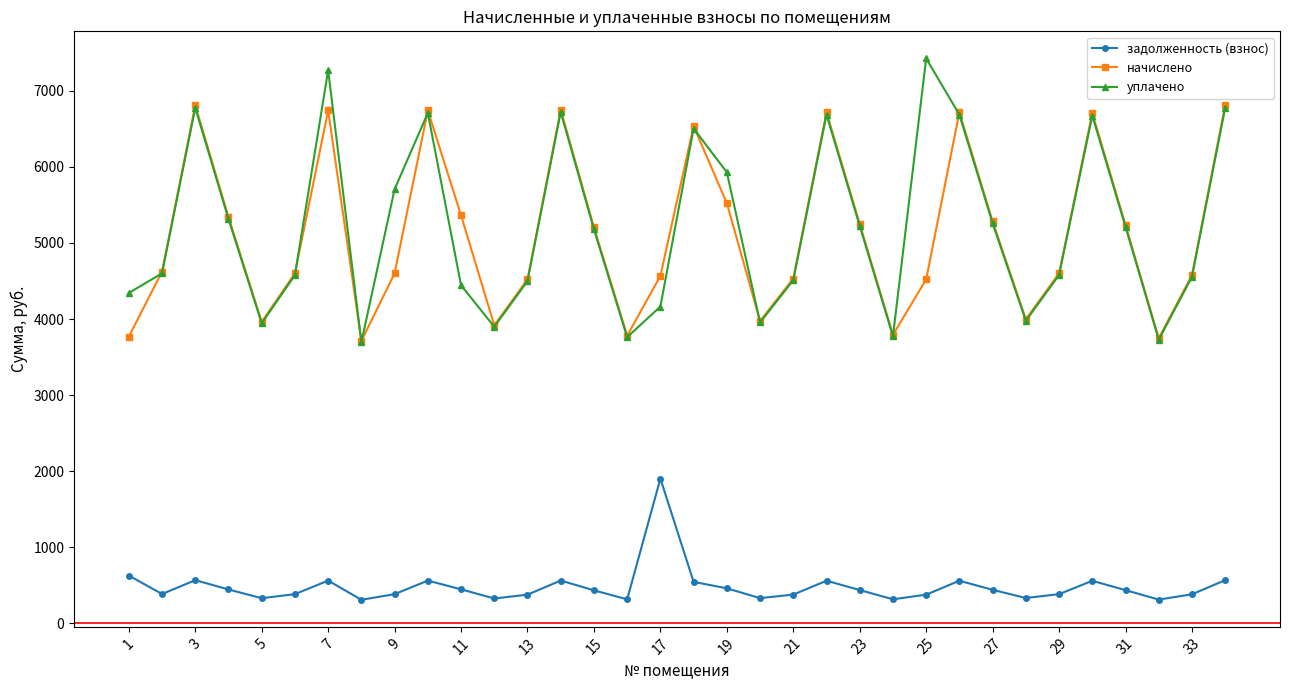

Which series has the largest total across all categories?

уплачено